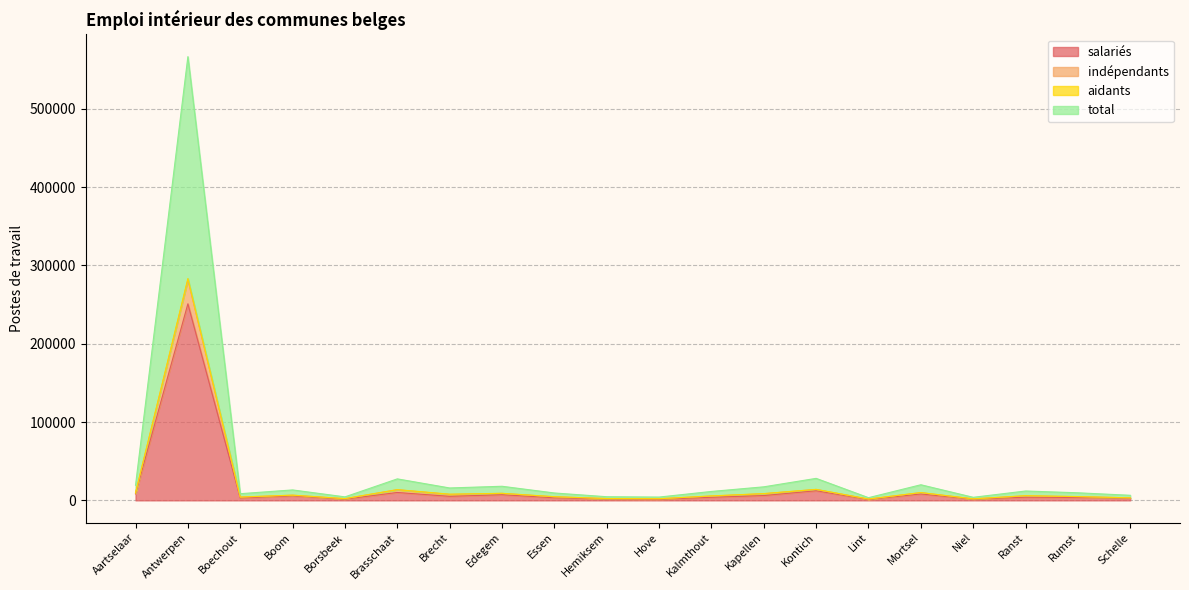

How many interior local peaks does the total series have?

7